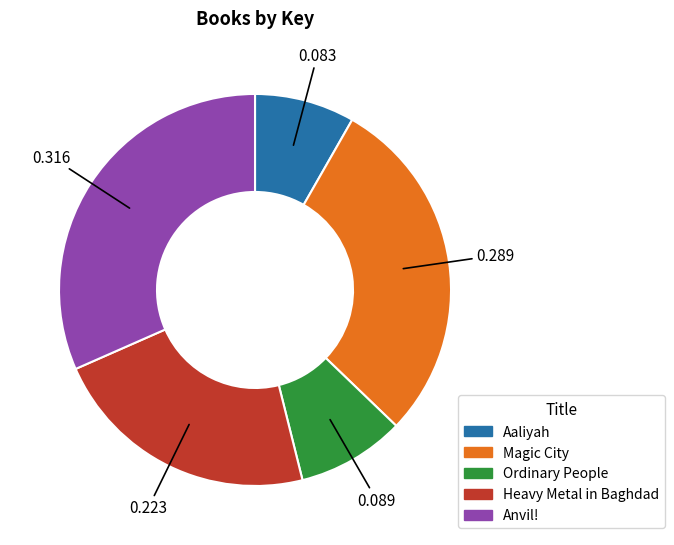

Does Anvil! account for over 50% of the chart?

No